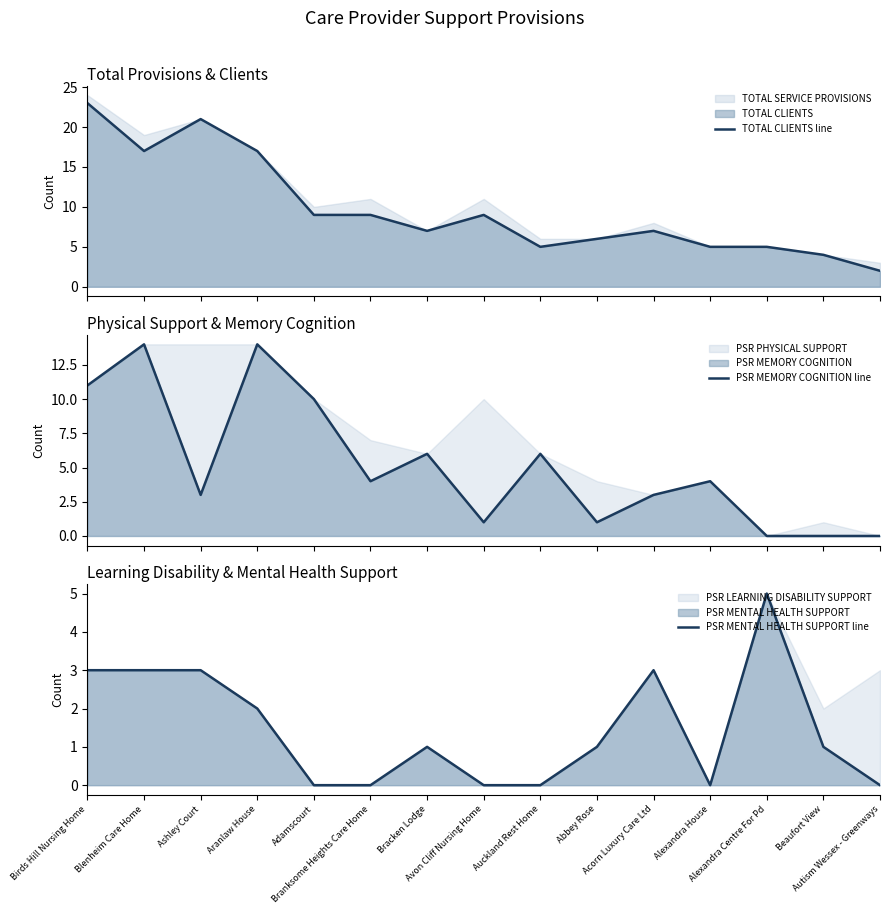

Where do PSR MEMORY COGNITION line and TOTAL CLIENTS line first cross each other?

Aranlaw House and Adamscourt